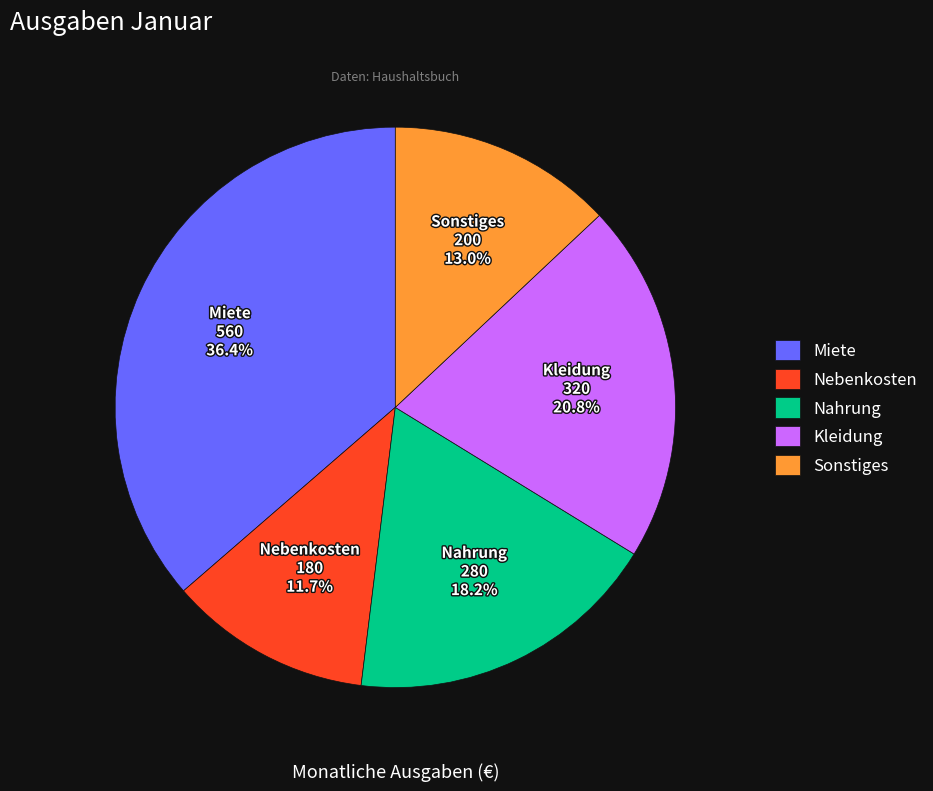

Rank the categories by value from lowest to highest.

Nebenkosten, Sonstiges, Nahrung, Kleidung, Miete